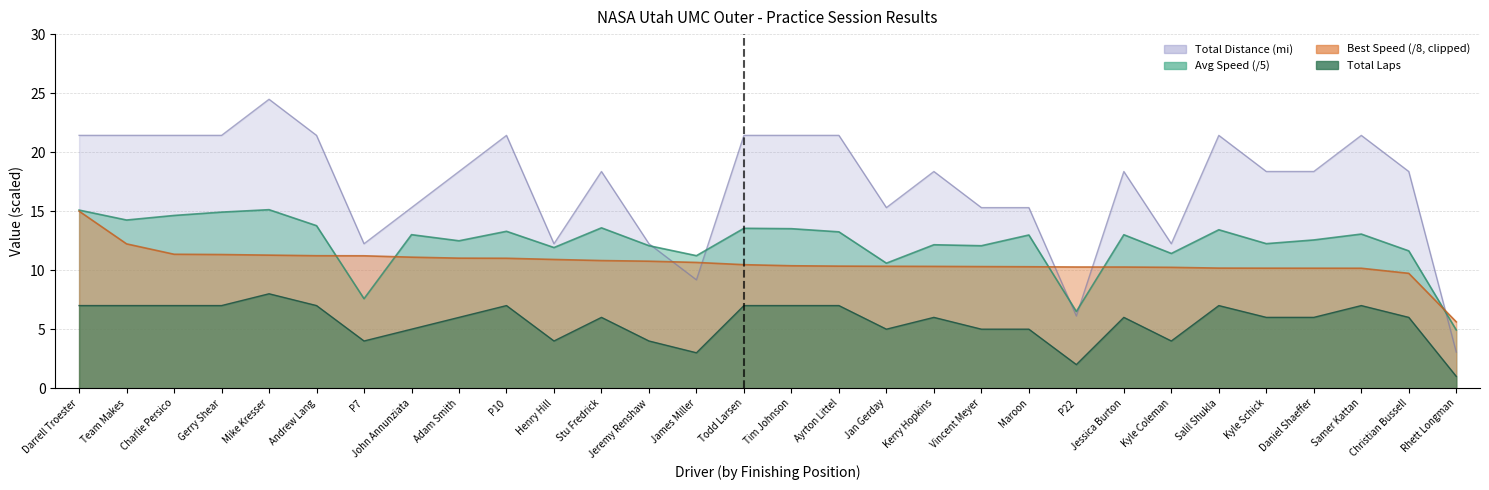

What is the sum of all total_laps values?

517.1